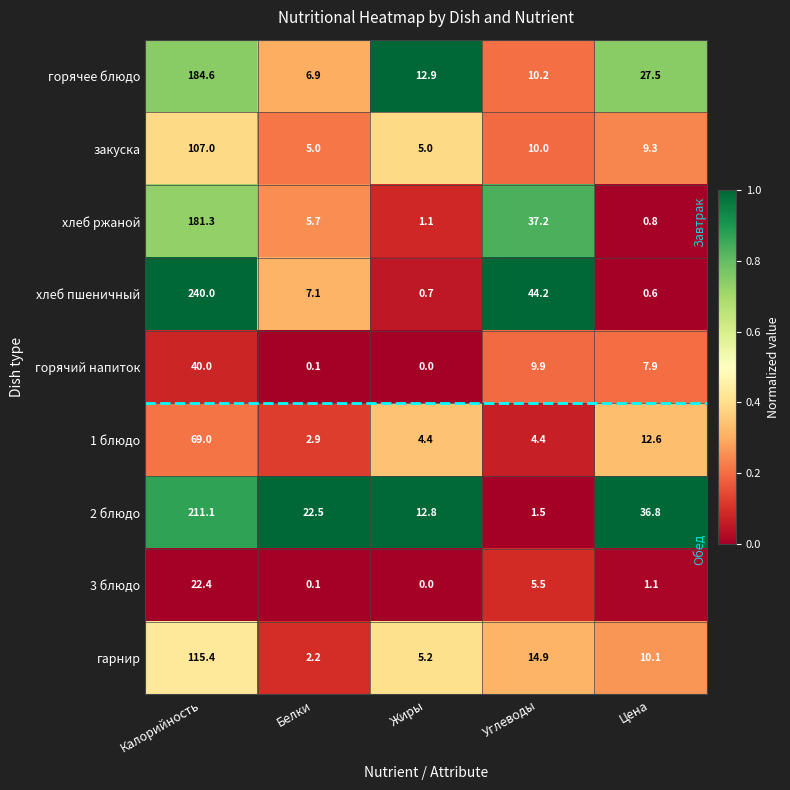

At which label does закуска first exceed 9?

Калорийность